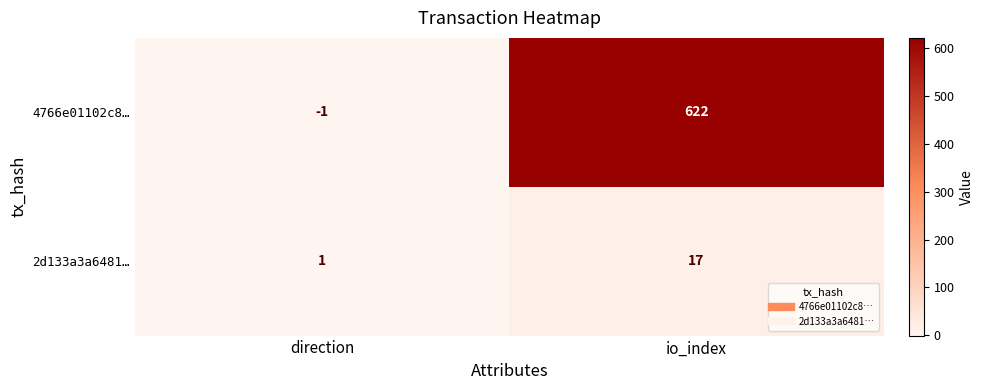

At how many categories does at least one series exceed 123?

1